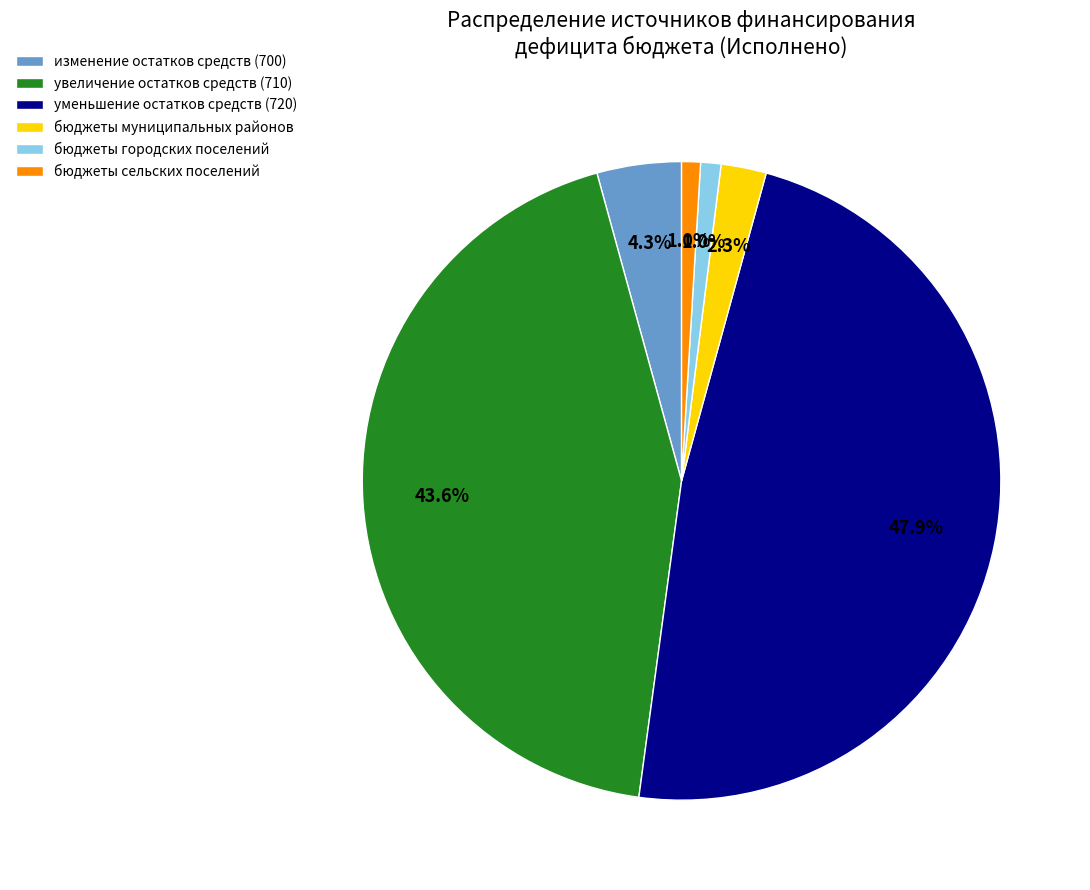

Count the number of slices in the pie.

6